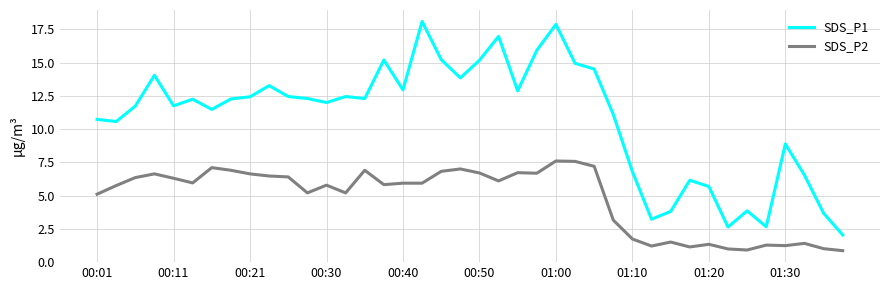

What is the highest value of the SDS_P2 series?

7.6